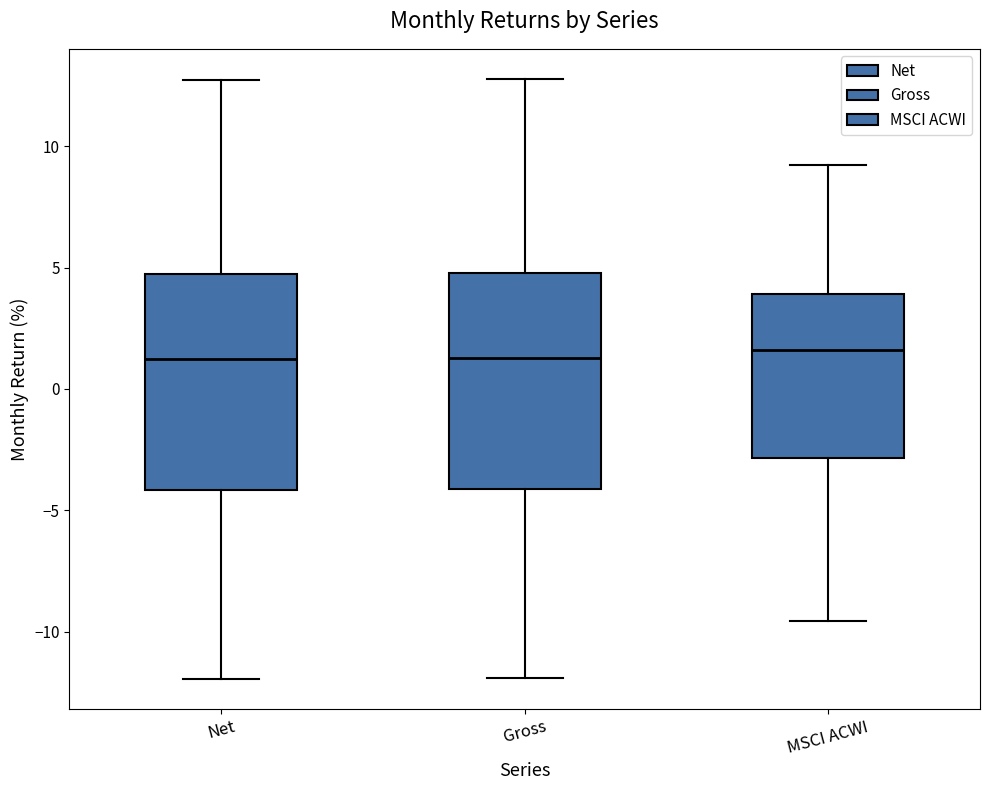

Reading left to right, read every box against the y-axis: the position of its median line, the range the box covers, and the ends of its whiskers. The values are not printed on the chart, so give them approximately, as read against the axis.

Net: median 1.0, box -4.0 to 4.5, whiskers -12.0 to 12.5
Gross: median 1.5, box -4.0 to 5.0, whiskers -12.0 to 13.0
MSCI ACWI: median 1.5, box -3.0 to 4.0, whiskers -9.5 to 9.0